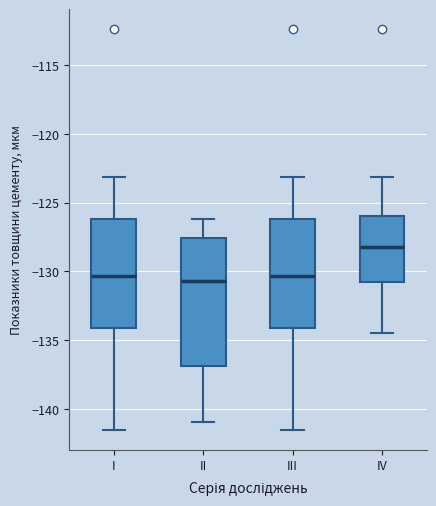

Where does the lower whisker of the box for II end on the y-axis? The values are not printed on the chart, so give them approximately, as read against the axis.

-141.0